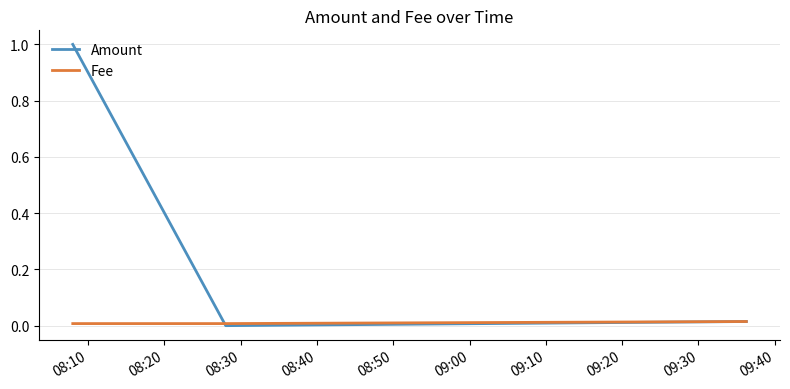

Rank the series by their average value, from highest to lowest.

Amount, Fee